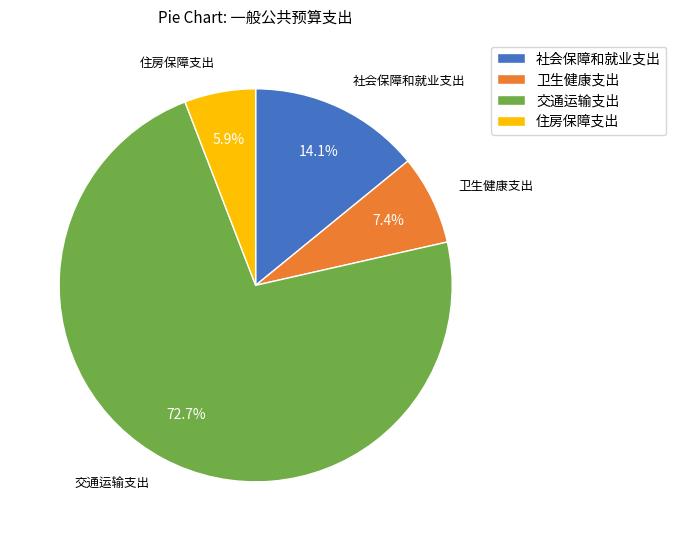

To the nearest percent, what percentage of the pie is 住房保障支出?

6%